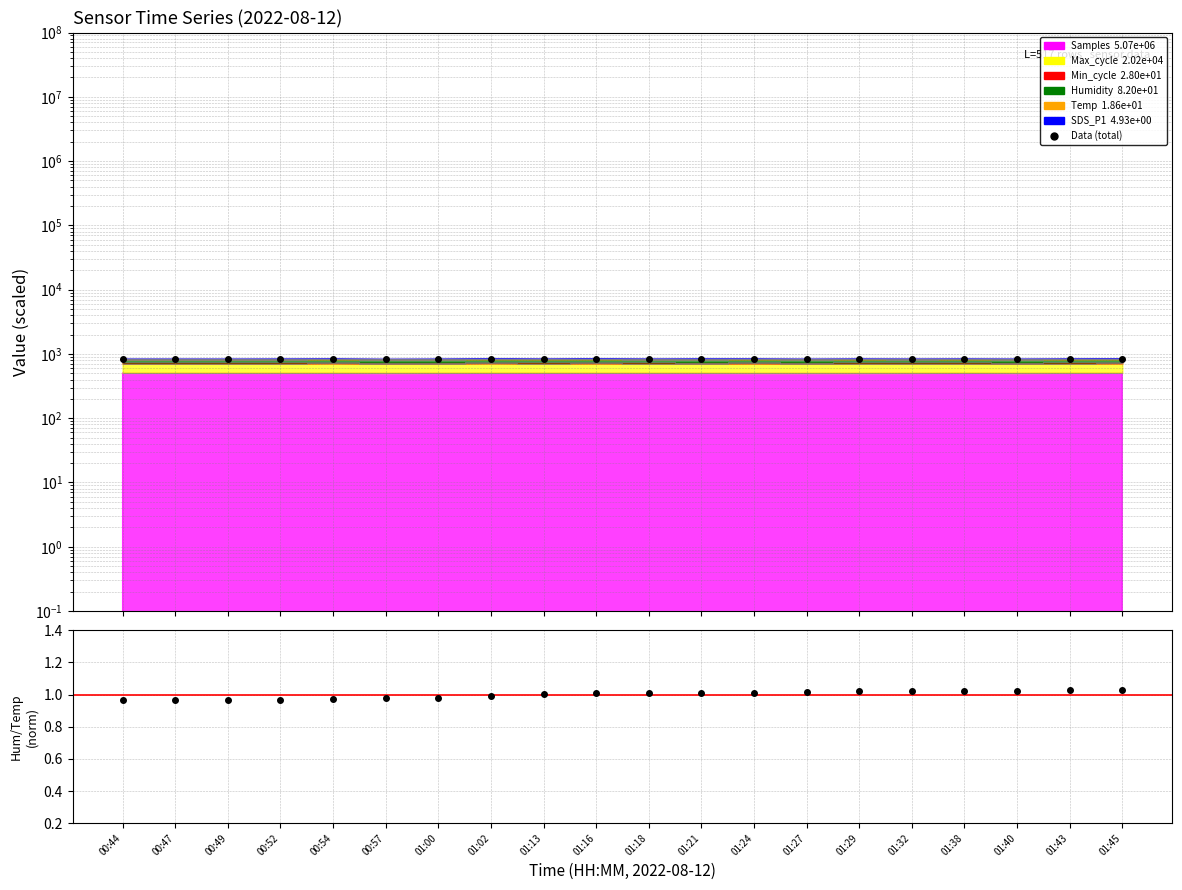

Reading left to right, what are all the values shown in this chart?

Data (total): 840.5	840.9	840.3	843.7	844.0	837.4	841.6	846.8	841.2	847.1	840.6	847.7	843.2	839.0	843.4	839.7	842.2	840.3	843.5	847.0
Humidity/Temp ratio: 1.0	1.0	1.0	1.0	1.0	1.0	1.0	1.0	1.0	1.0	1.0	1.0	1.0	1.0	1.0	1.0	1.0	1.0	1.0	1.0